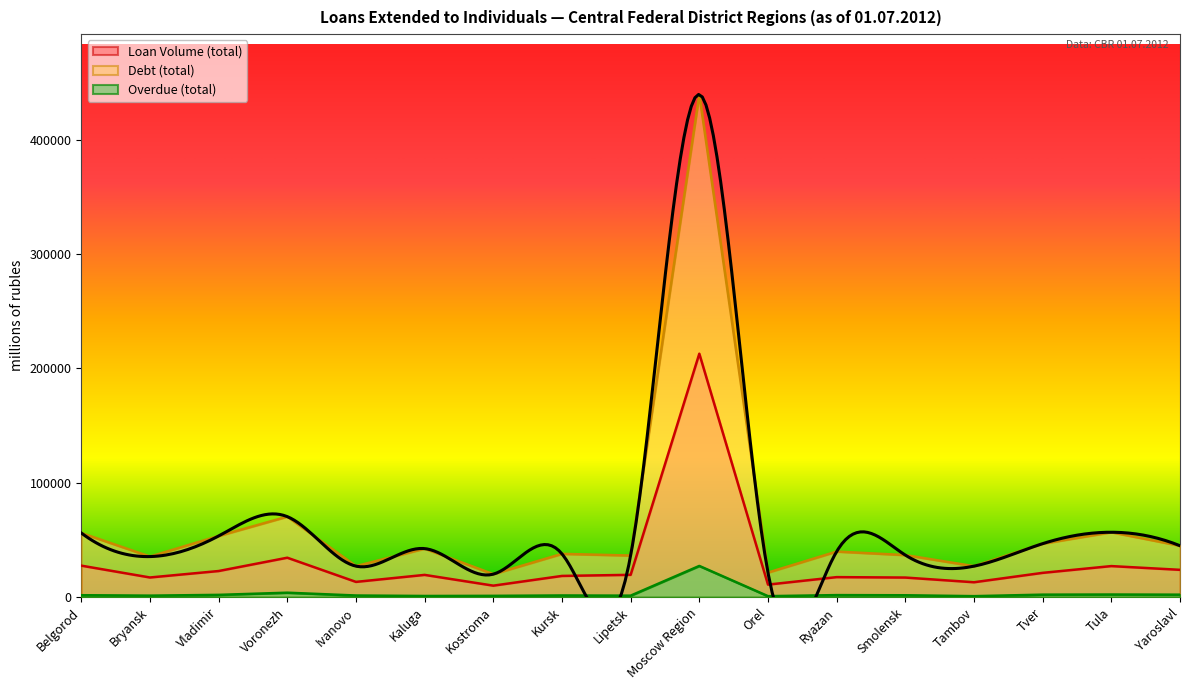

At which label is Overdue (total) closest to 14041?

Voronezh